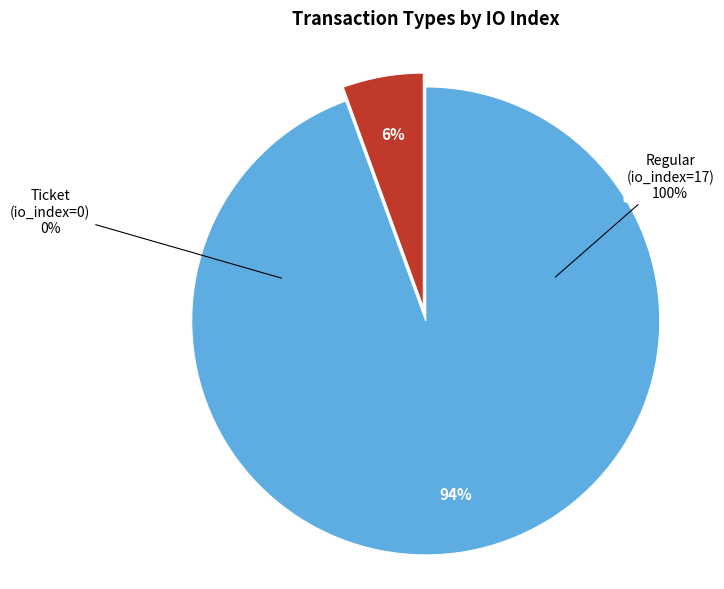

Combined, what portion of the pie is Ticket (io_index=0) and Regular (io_index=17)?

100.0%